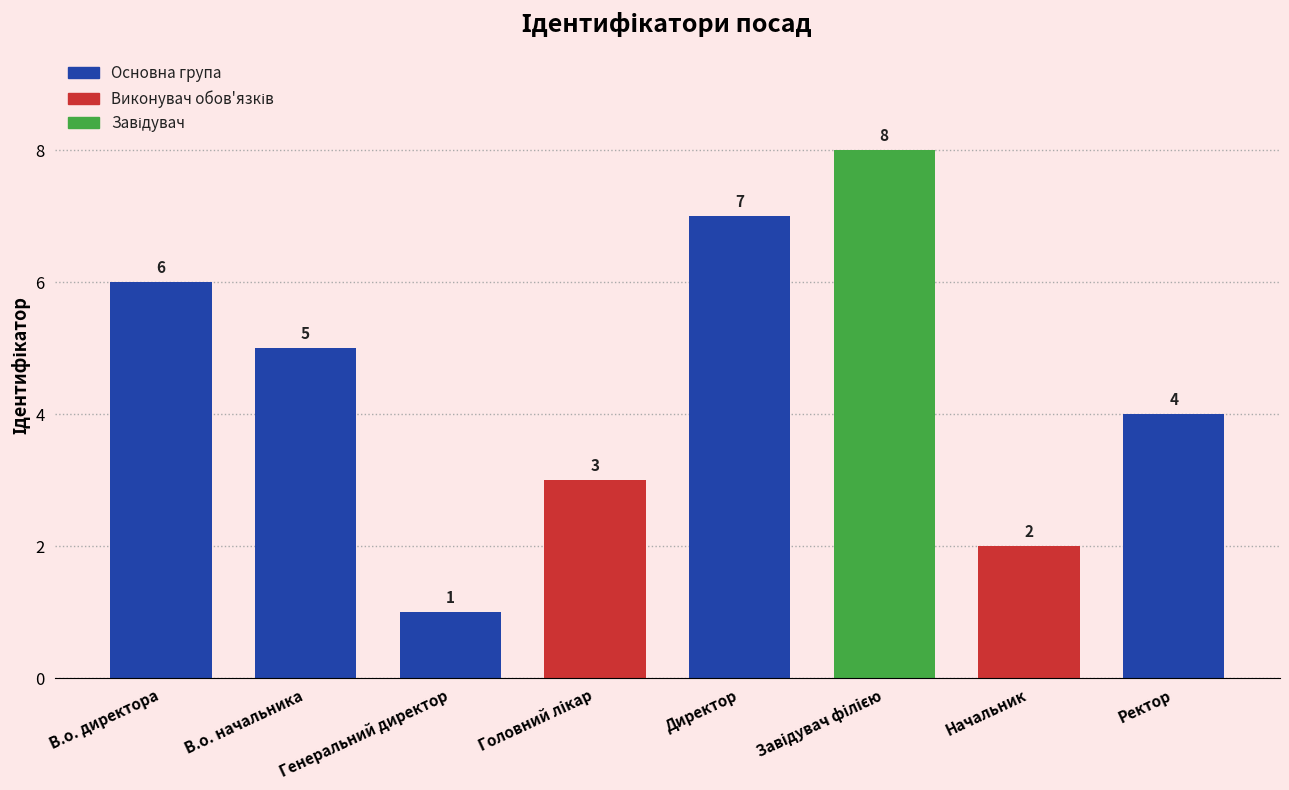

Which label corresponds to the smallest value in the chart?

Генеральний директор